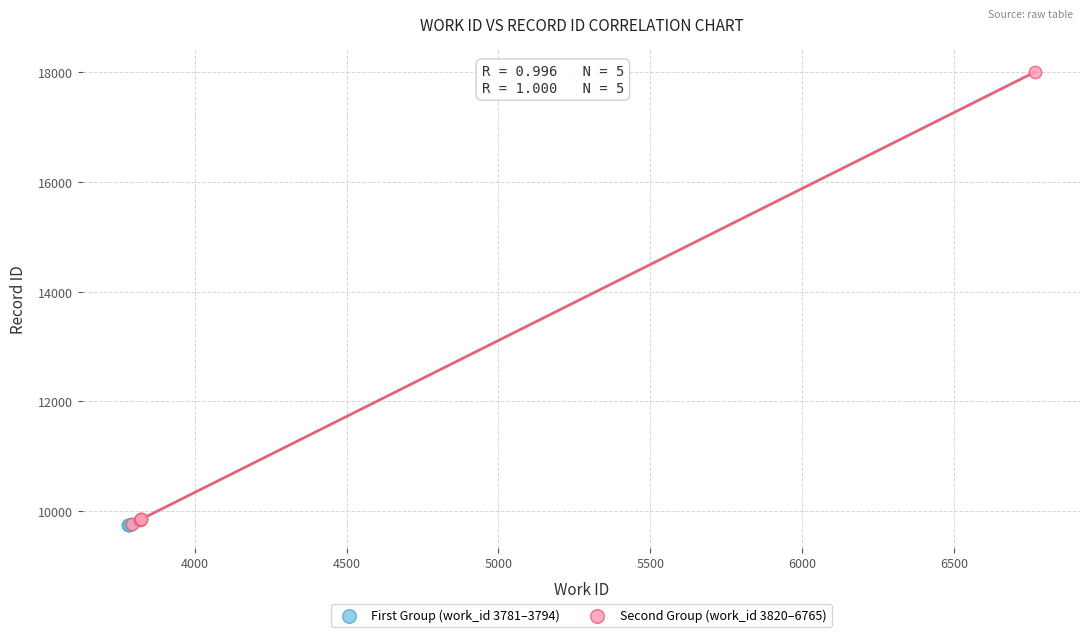

Which series has the widest spread of Y values?

Second Group (work_id 3820–6765)